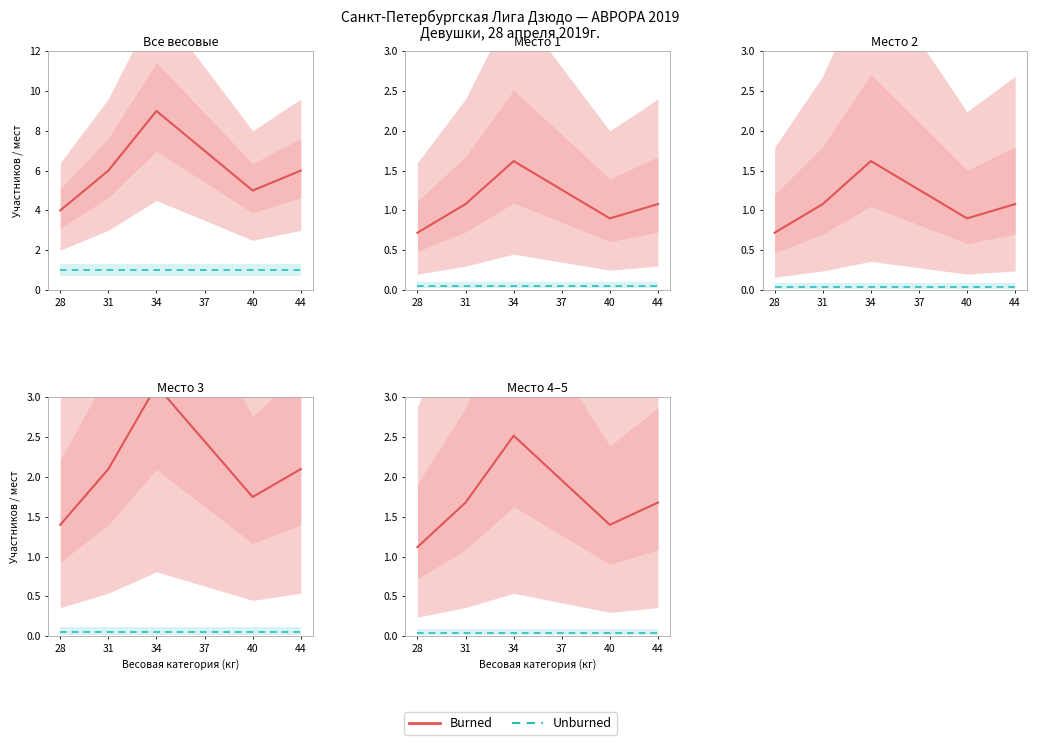

Which has a higher value, 34 or 44?

34